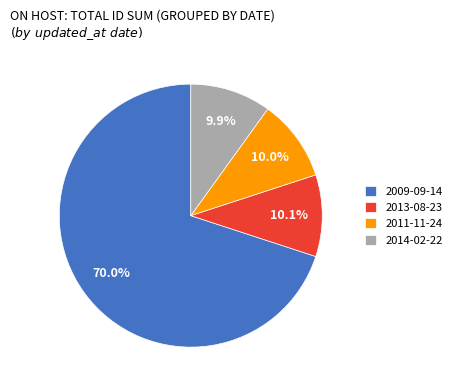

How many segments does this pie chart have?

4